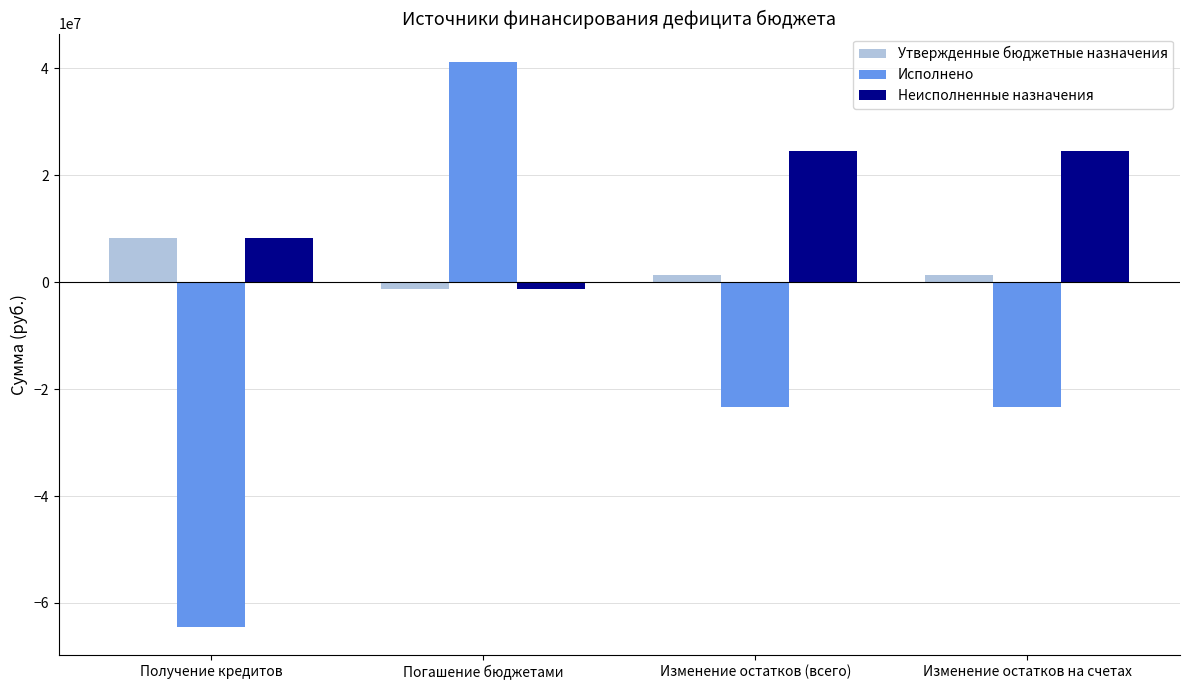

Rank the series by their average value, from lowest to highest.

Исполнено, Утвержденные бюджетные назначения, Неисполненные назначения